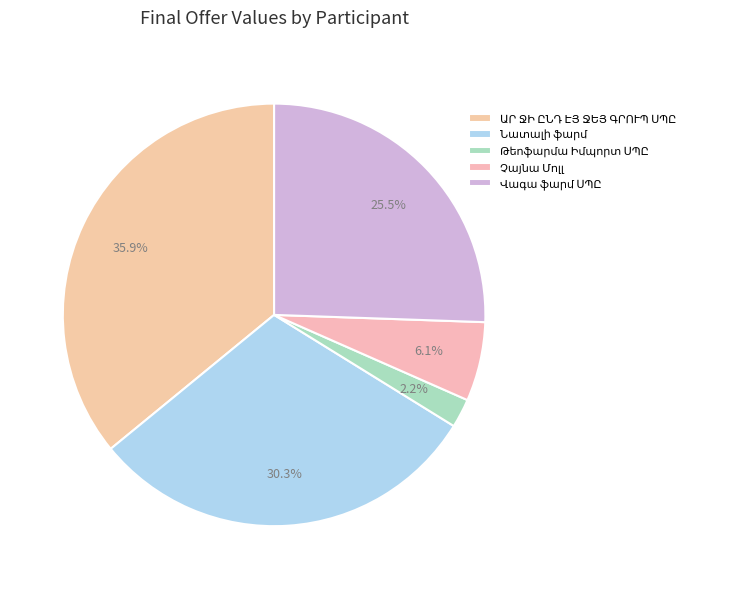

The ԱՐ ՋԻ ԸՆԴ ԷՅ ՋԵՅ ԳՐՈՒՊ ՍՊԸ slice represents 50% of the pie. True or false?

False